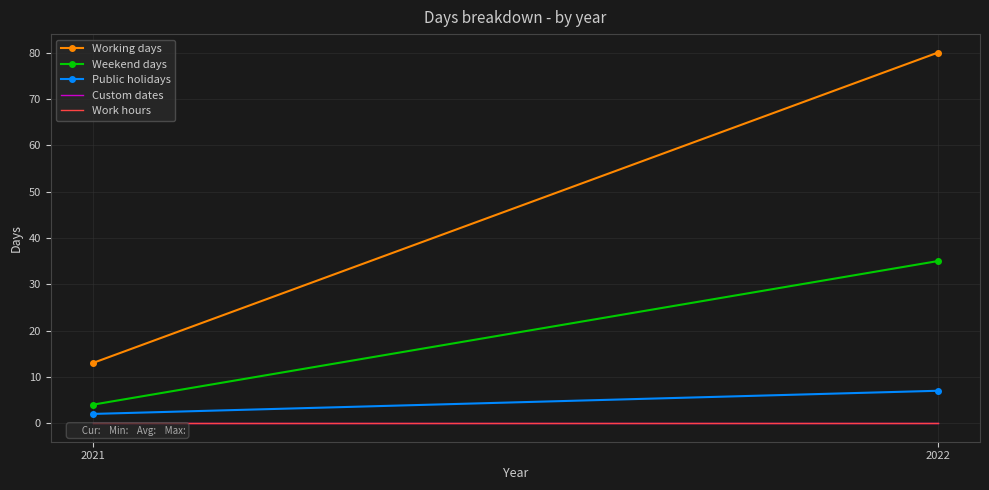

The Custom dates series shows 0 at 2022. True or false?

True